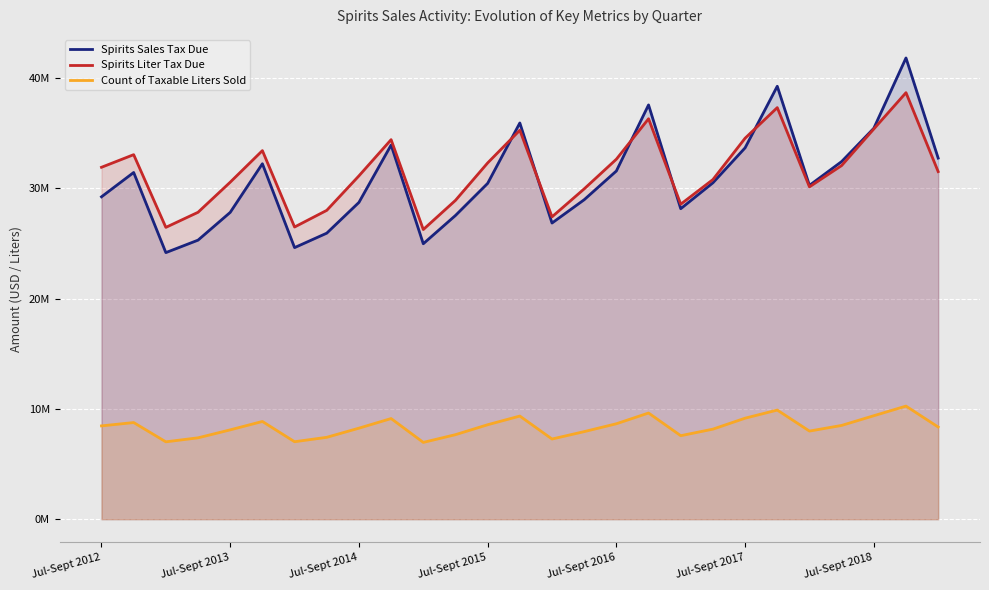

Does the chart display data point markers on the line(s)?

No